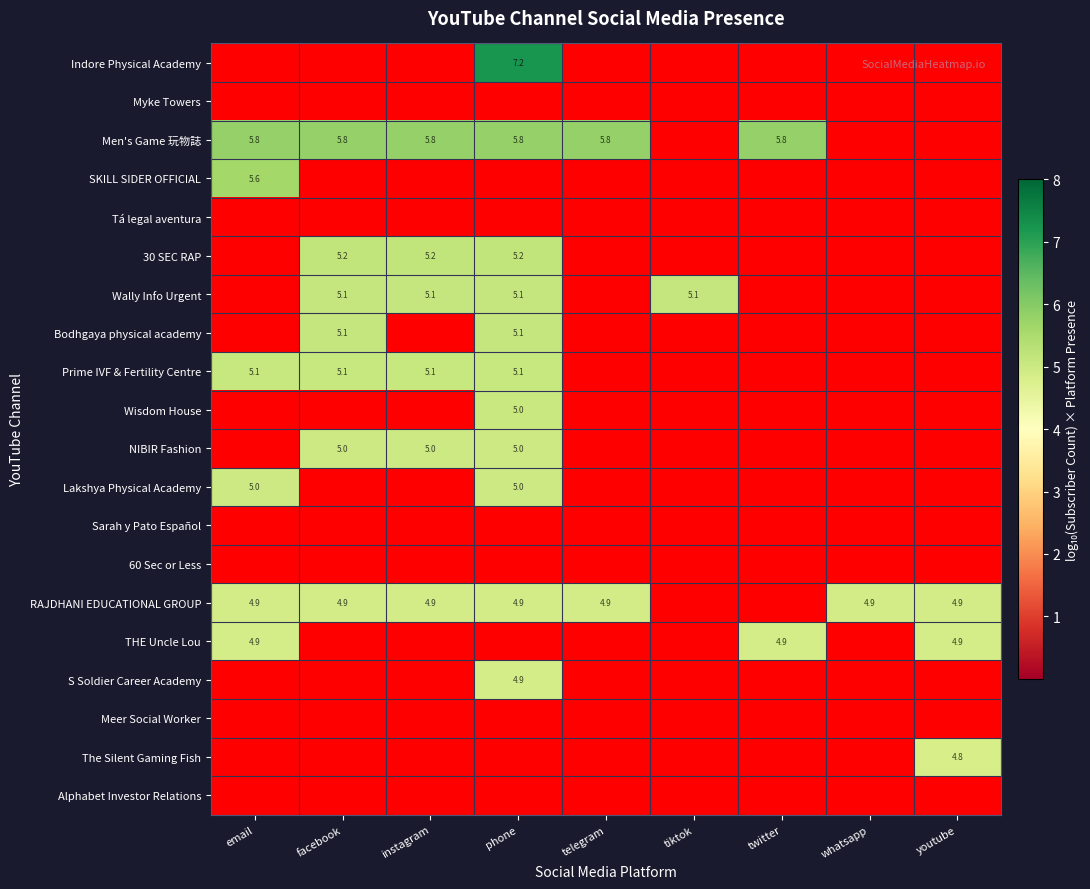

True or false: Prime IVF & Fertility Centre has a value of 2.4 at instagram.

False